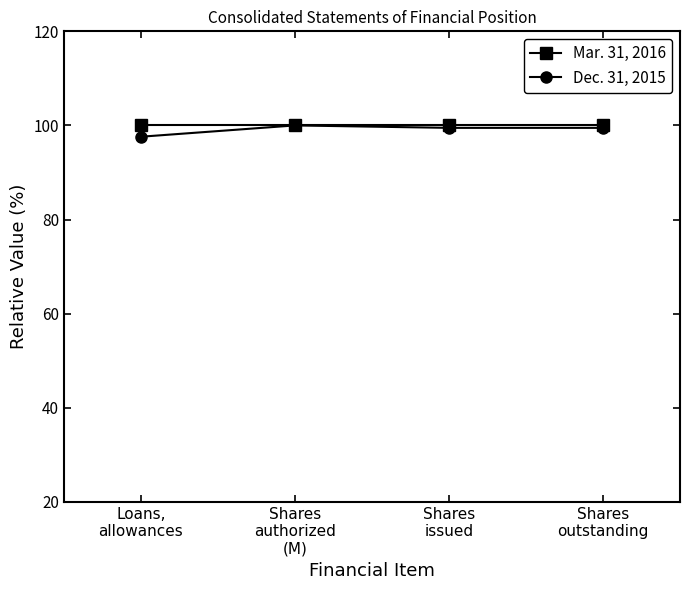

List the series in order of their overall mean, lowest first.

Dec. 31, 2015, Mar. 31, 2016